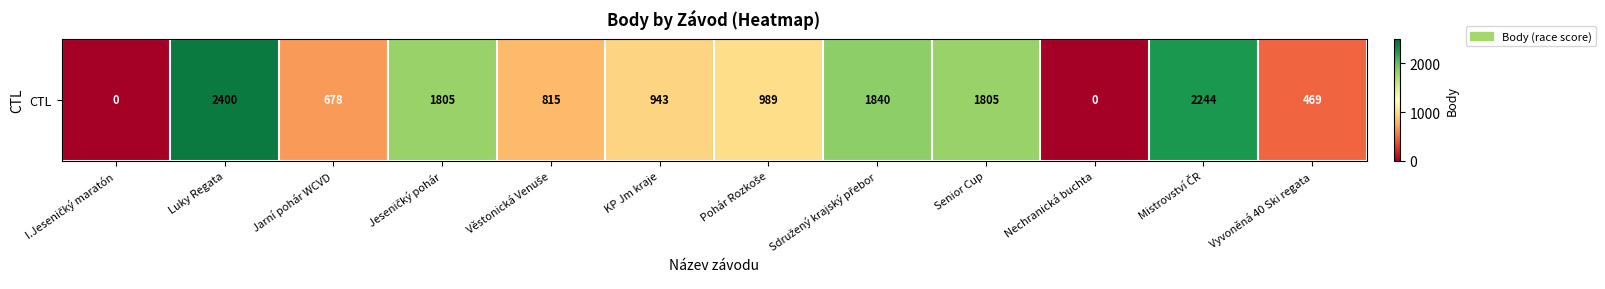

Count the number of data series in this chart.

1